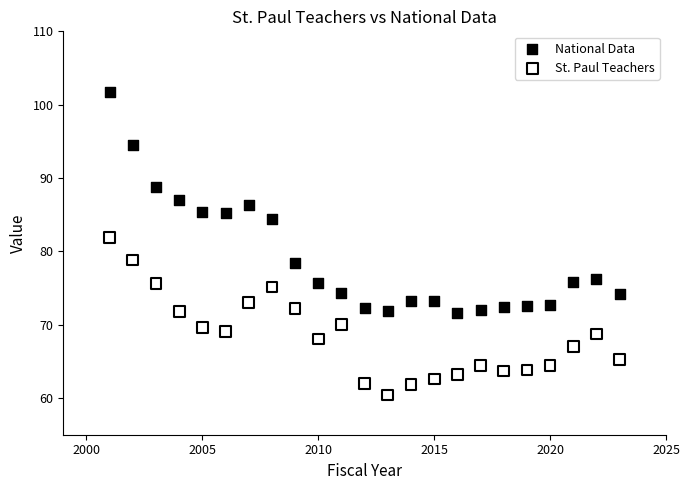

Across all data points, what is the range of X values (max minus min)?

22.0